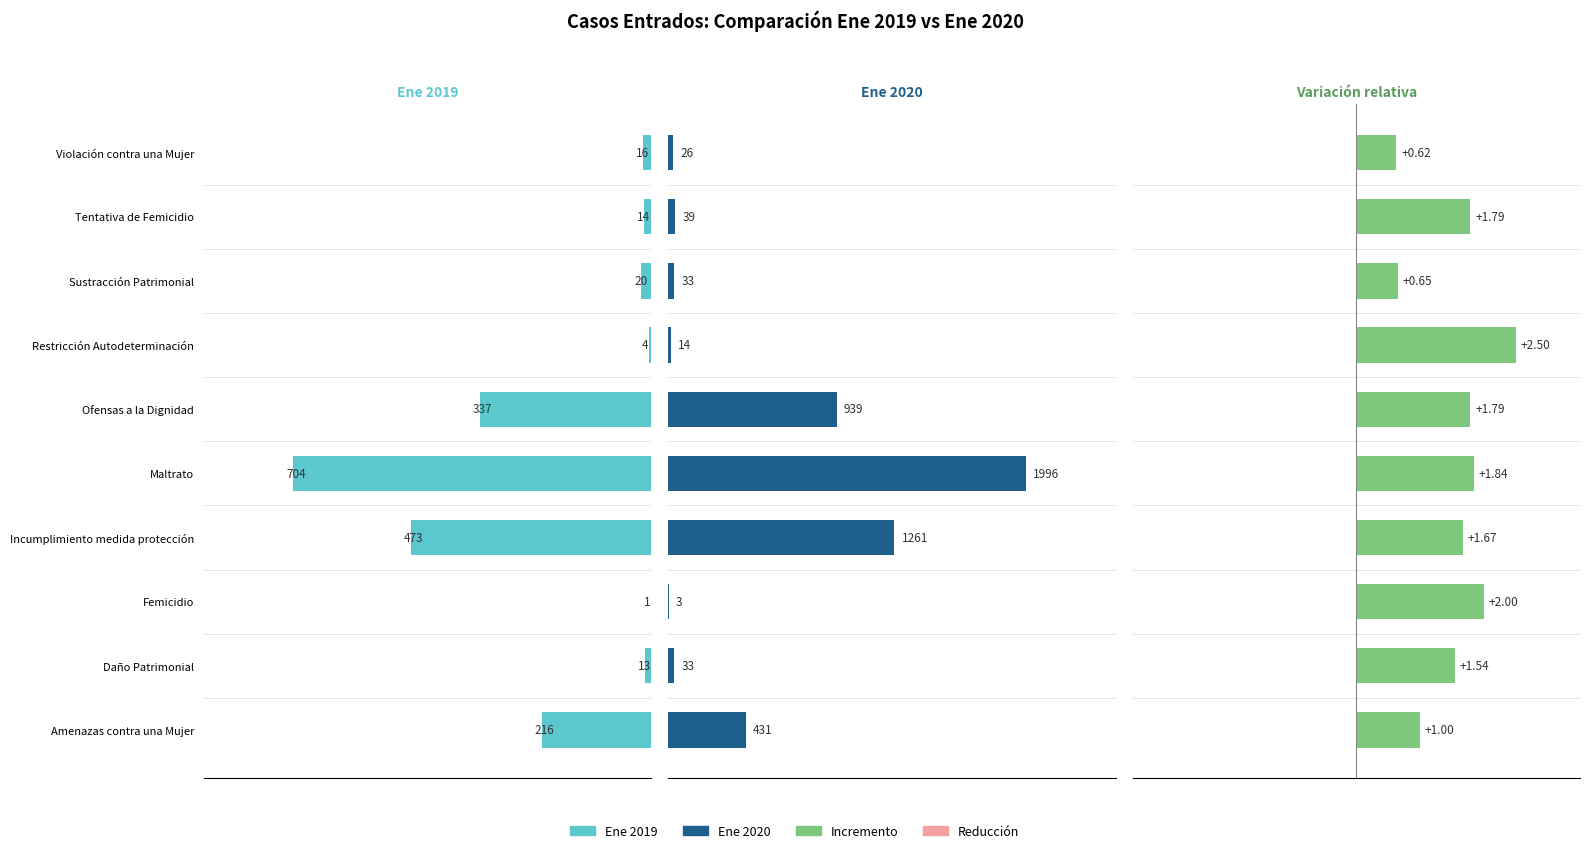

Is it true that Ene 2019 equals 70.9 at Amenazas contra una Mujer?

False